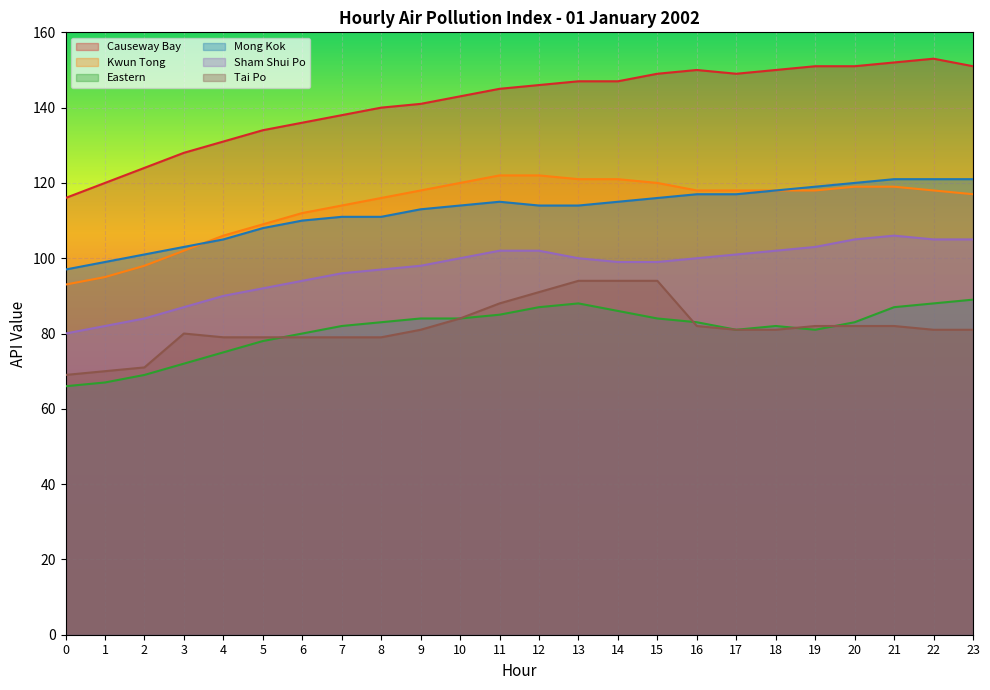

Between 0 and 1, which series saw the biggest shift?

Causeway Bay